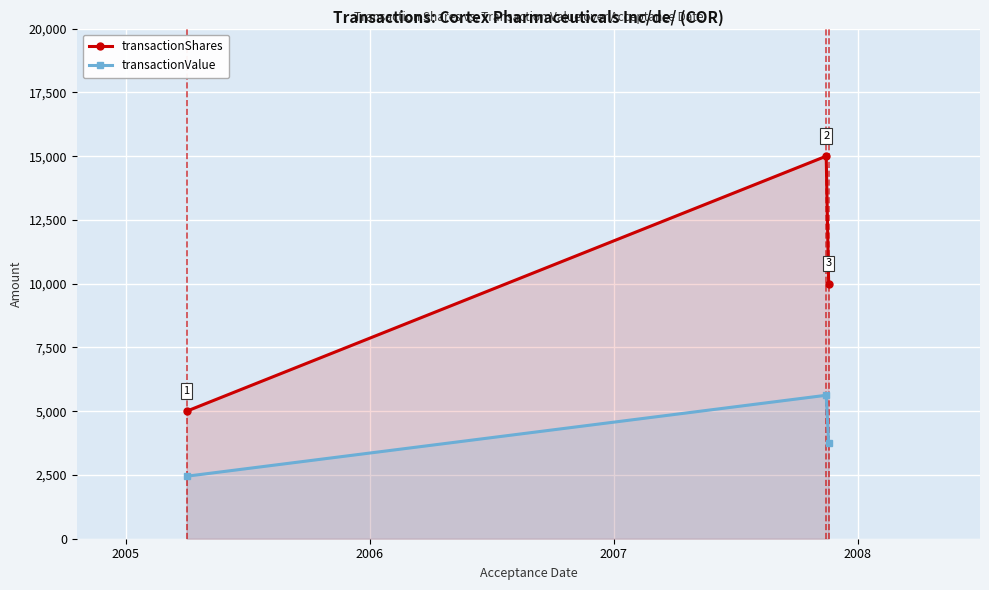

What is the value of the transactionShares point at the 1st from the left?

5000